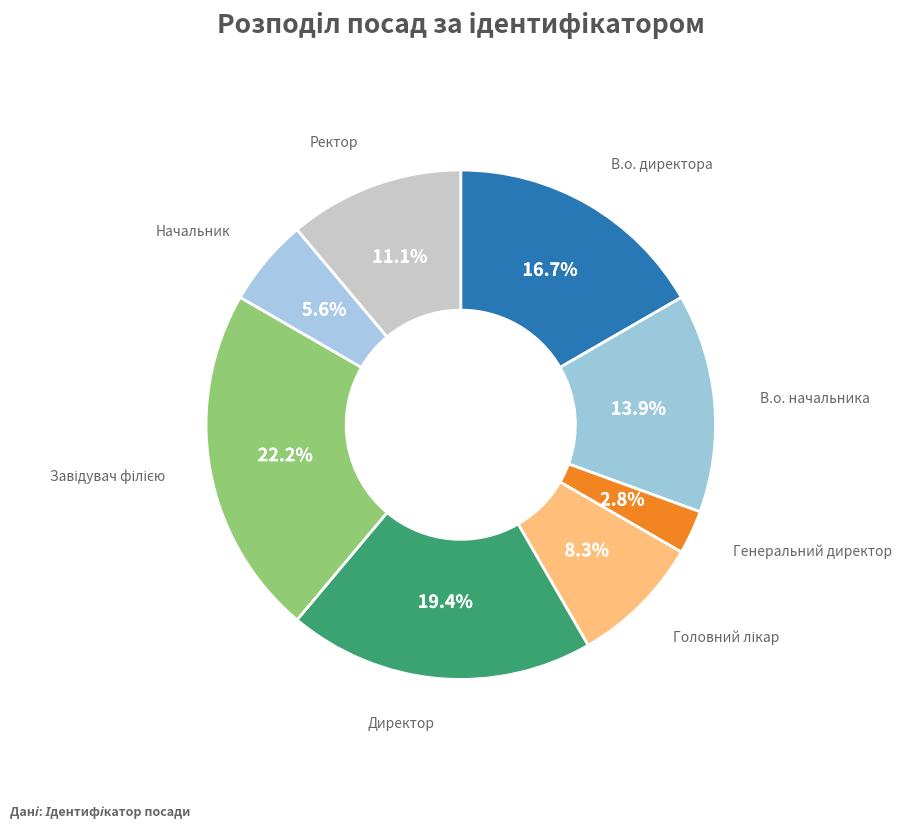

How many slices are in this pie chart?

8